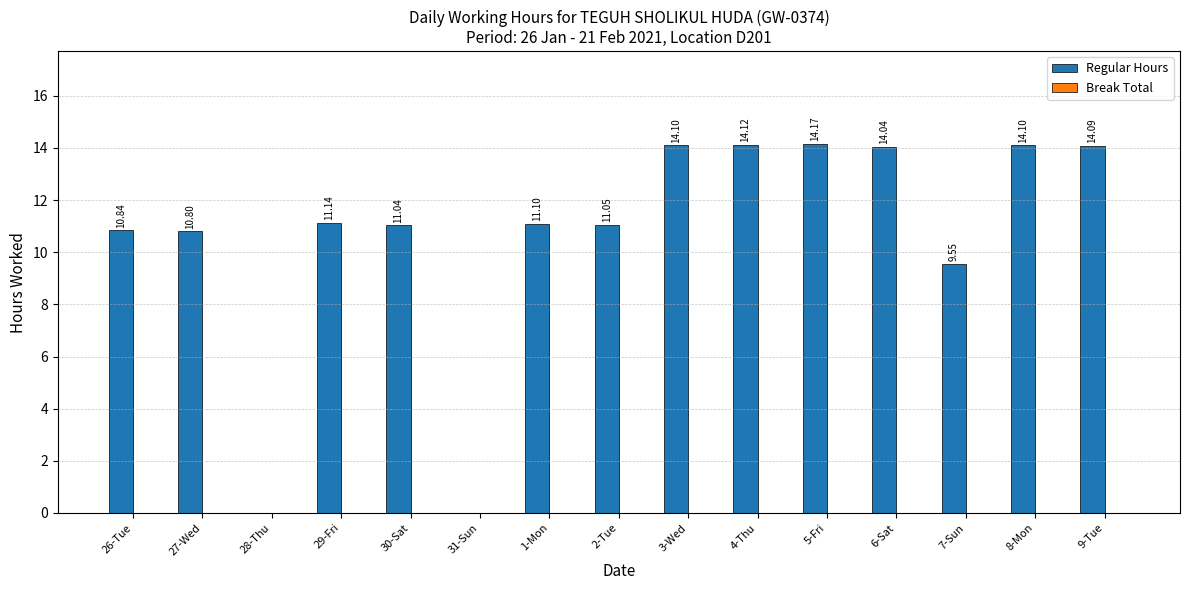

What is the sum of all values?

160.1